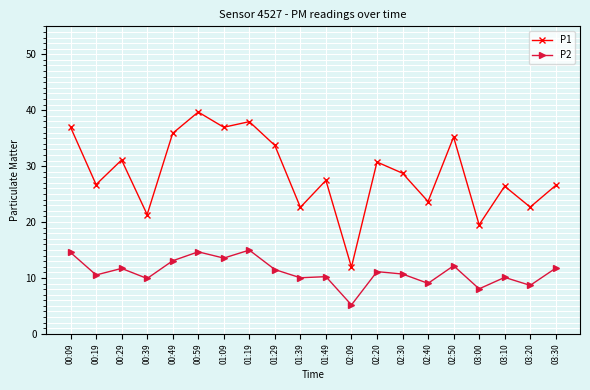

List the series in order of their peak value, highest first.

P1, P2